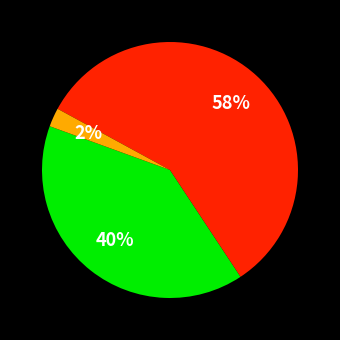

How many segments does this pie chart have?

3